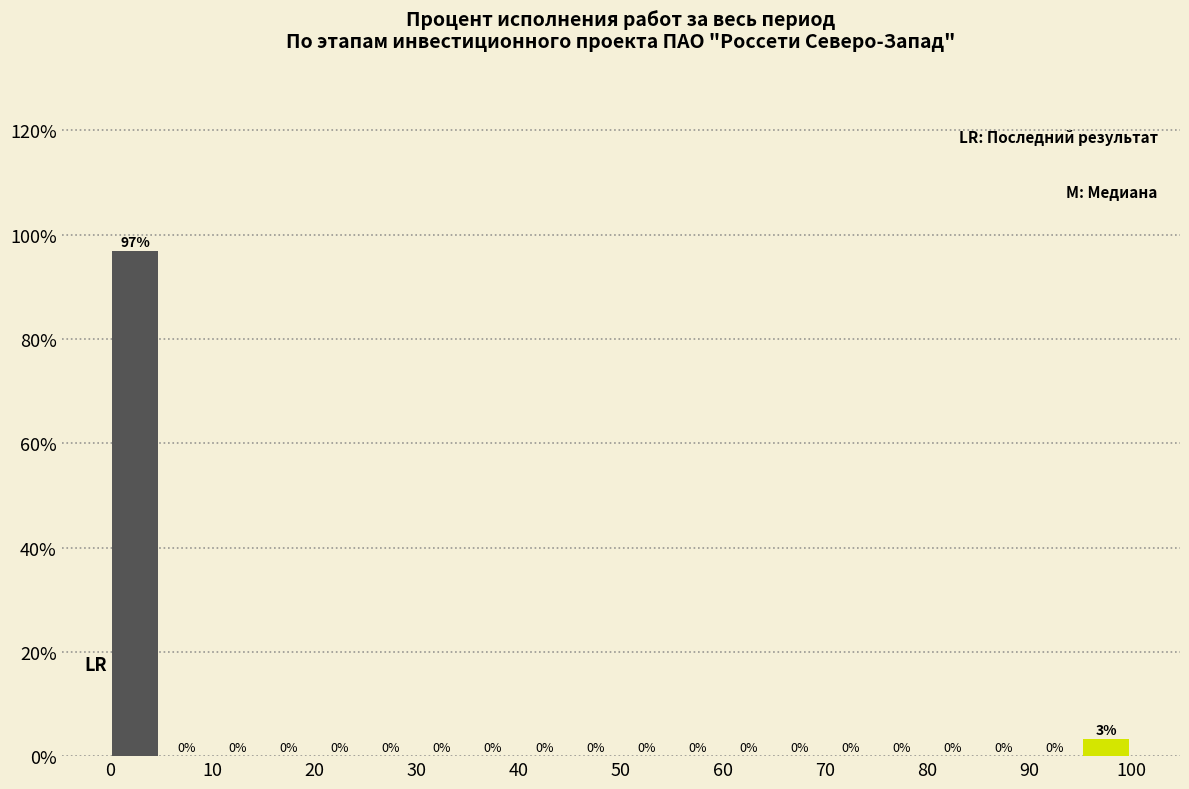

Which range on the x-axis has the tallest bar?

0 to 5